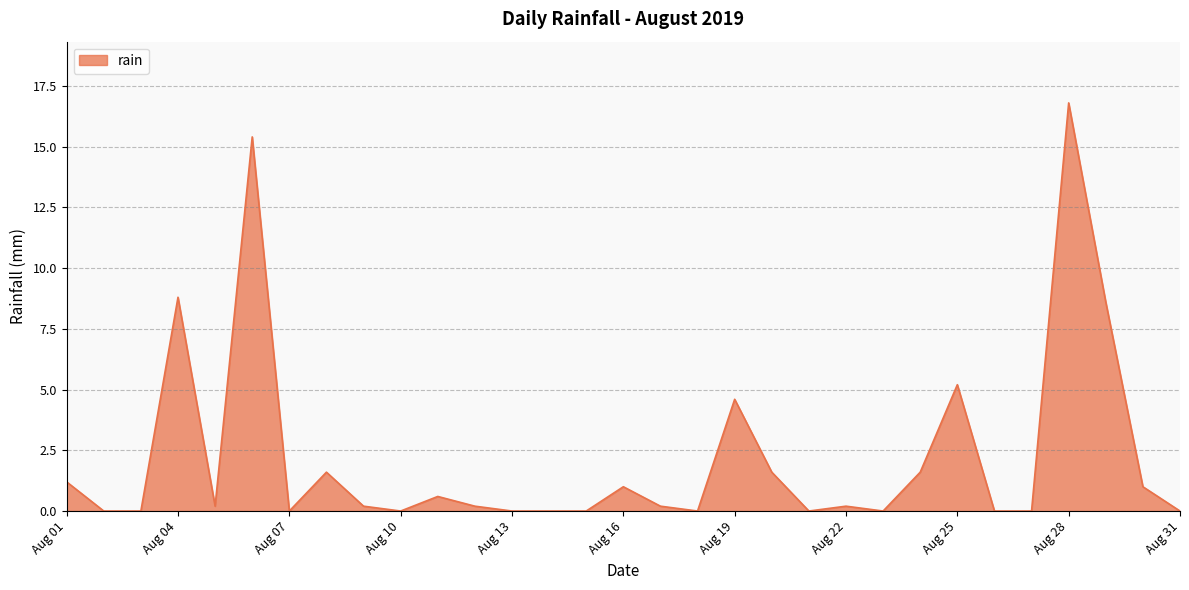

What is the maximum value shown in the chart?

16.8